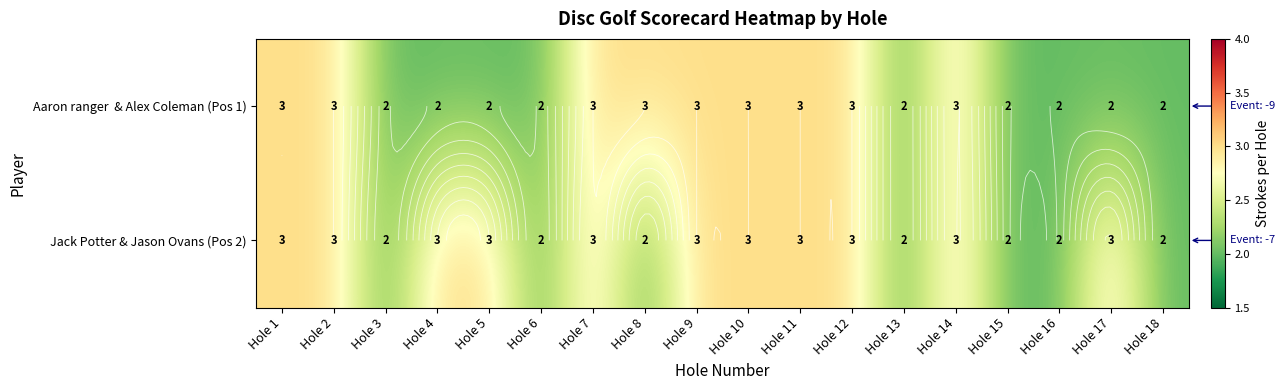

What is the difference between the maximum and minimum values in the Jack Potter & Jason Ovans (Pos 2) series?

1